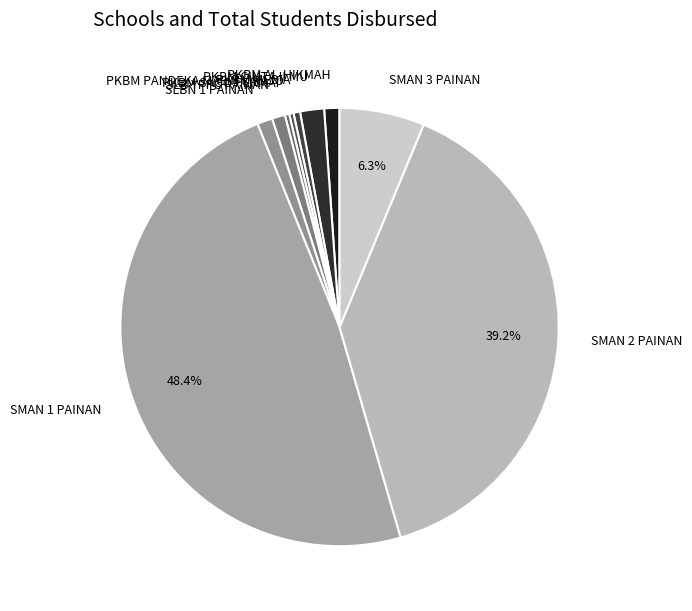

Is the sum of SLB YPPC PAINAN and SMAN 3 PAINAN greater than half?

No